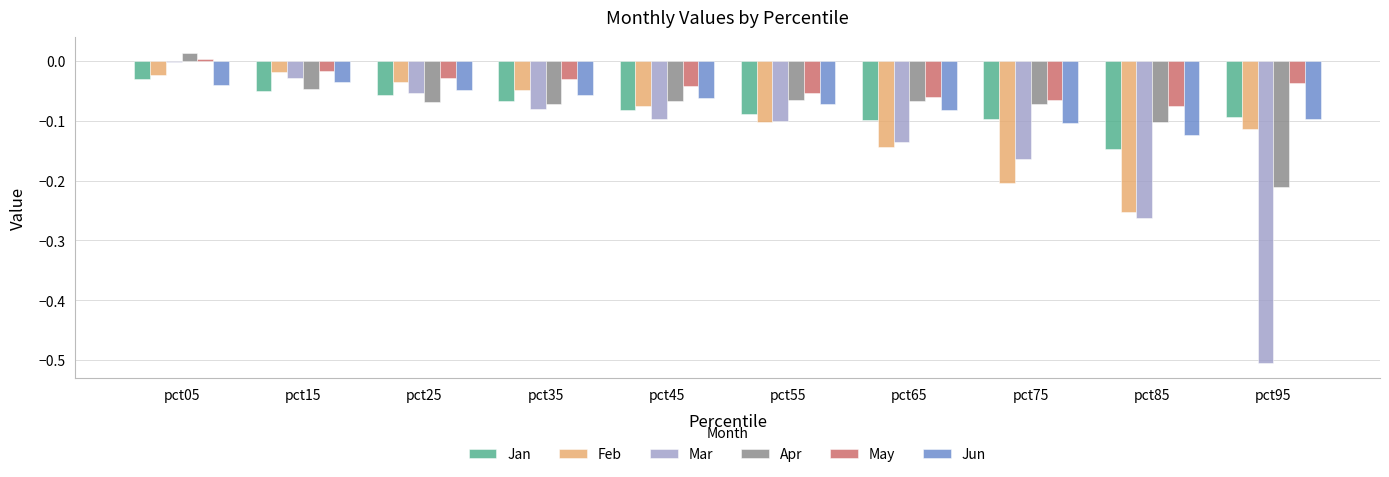

What is the sum of all May values?

-0.4